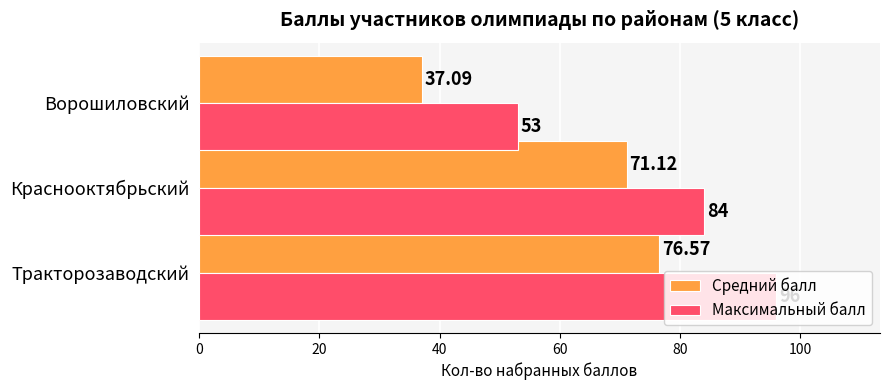

At how many categories does at least one series exceed 62?

2